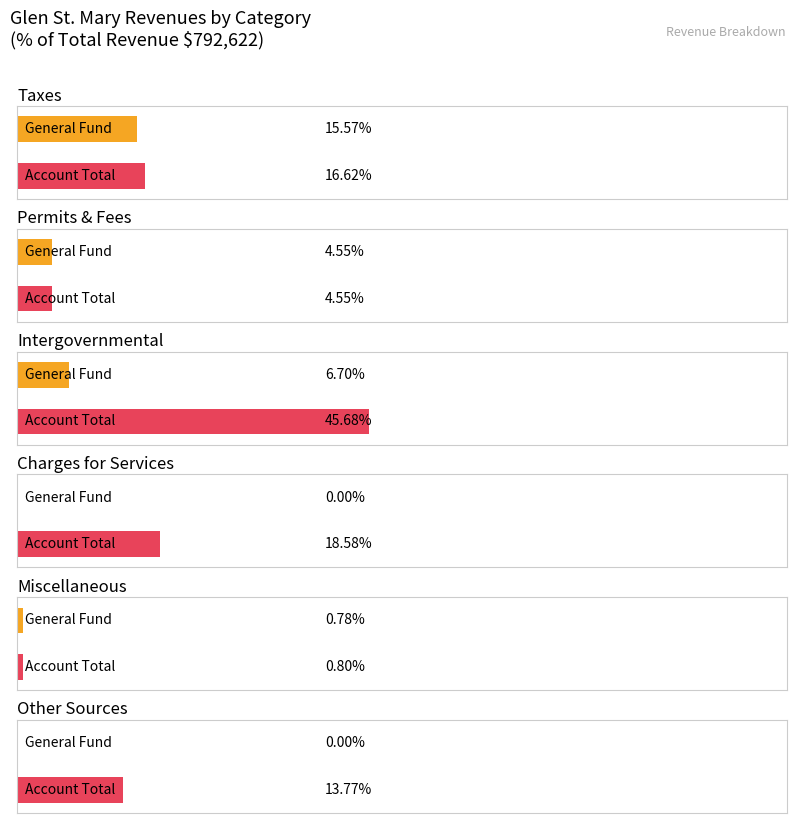

The General series shows 38433 at Taxes. True or false?

False